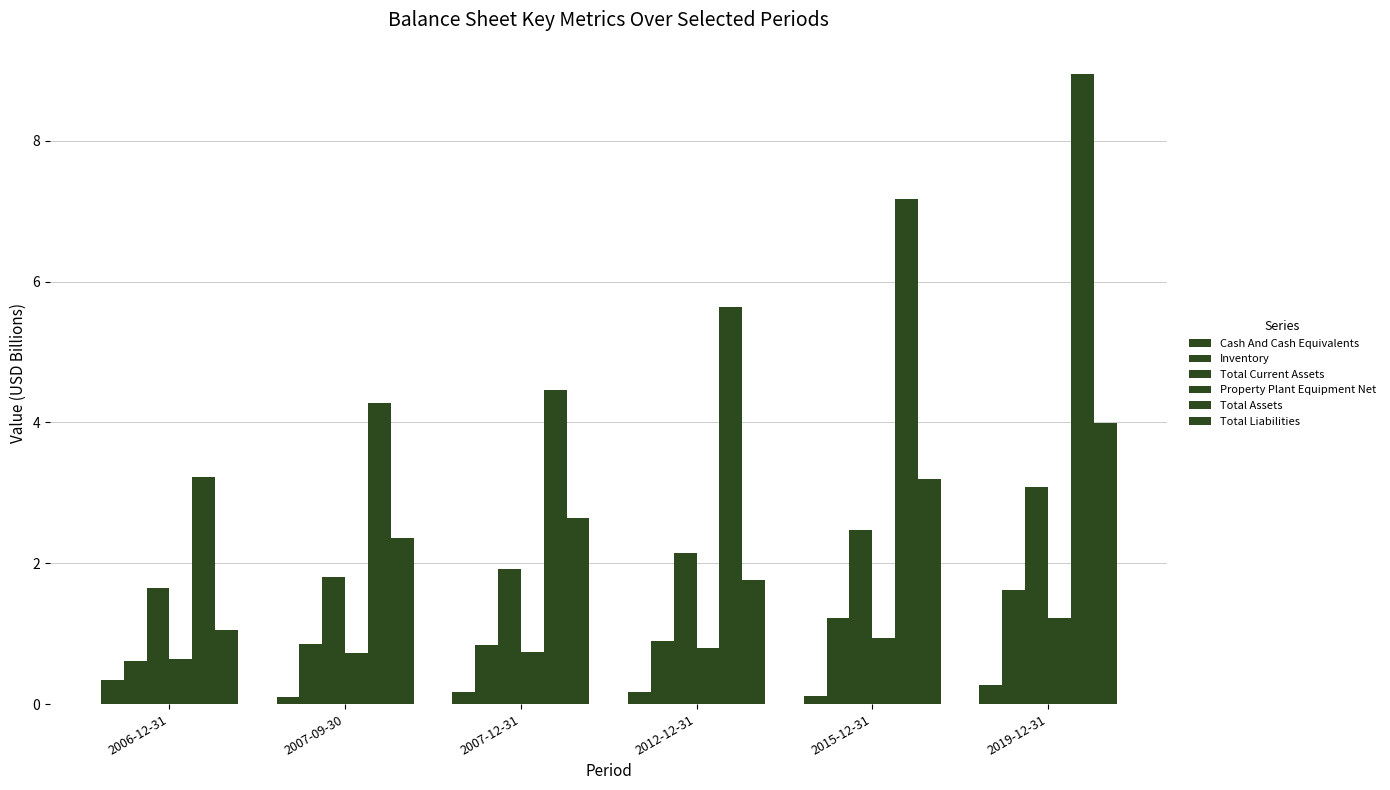

Are the bars grouped side by side (vs. stacked)?

Yes